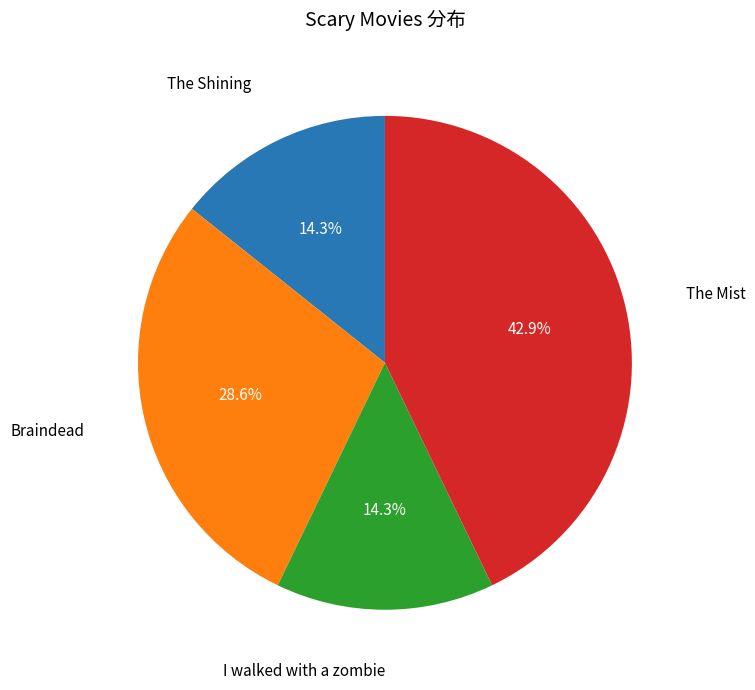

To the nearest percent, what percentage of the pie is Braindead?

29%